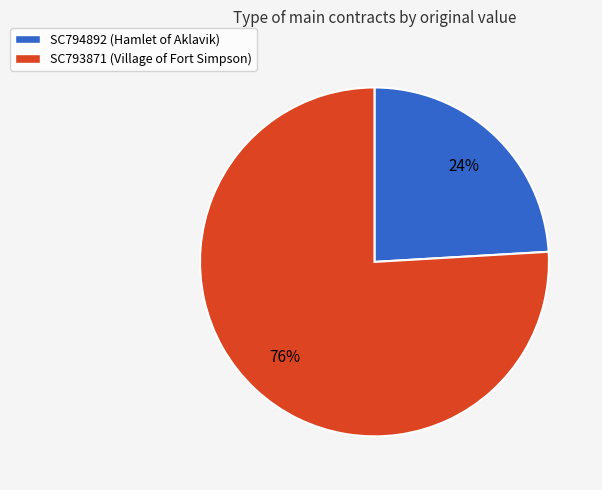

Which has a higher value, SC793871 or SC794892?

SC793871